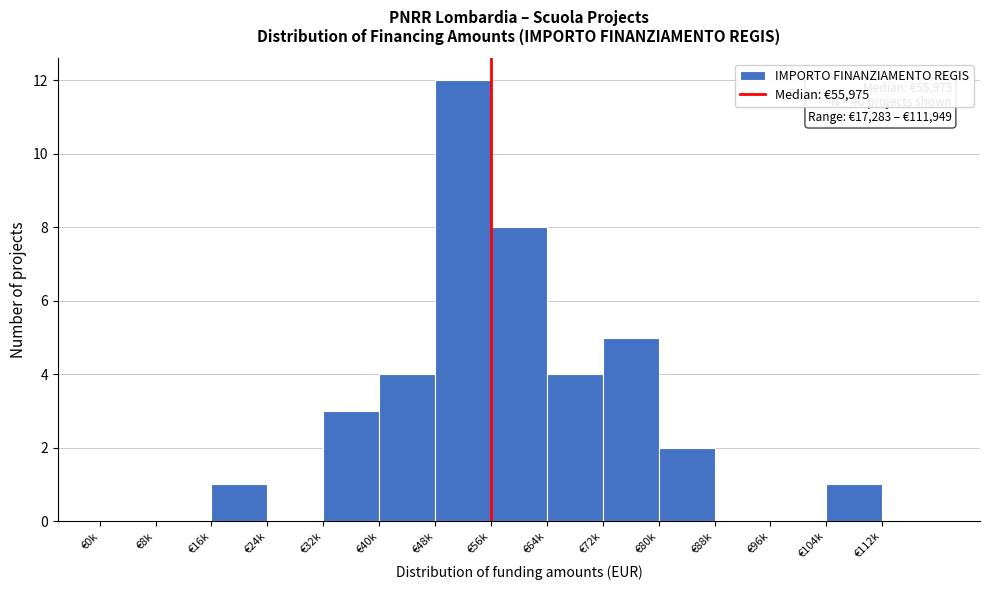

Reading left to right, extract all data points from this chart.

€0k=0	€8k=0	€16k=1	€24k=0	€32k=3	€40k=4	€48k=12	€56k=8	€64k=4	€72k=5	€80k=2	€88k=0	€96k=0	€104k=1	€112k=0